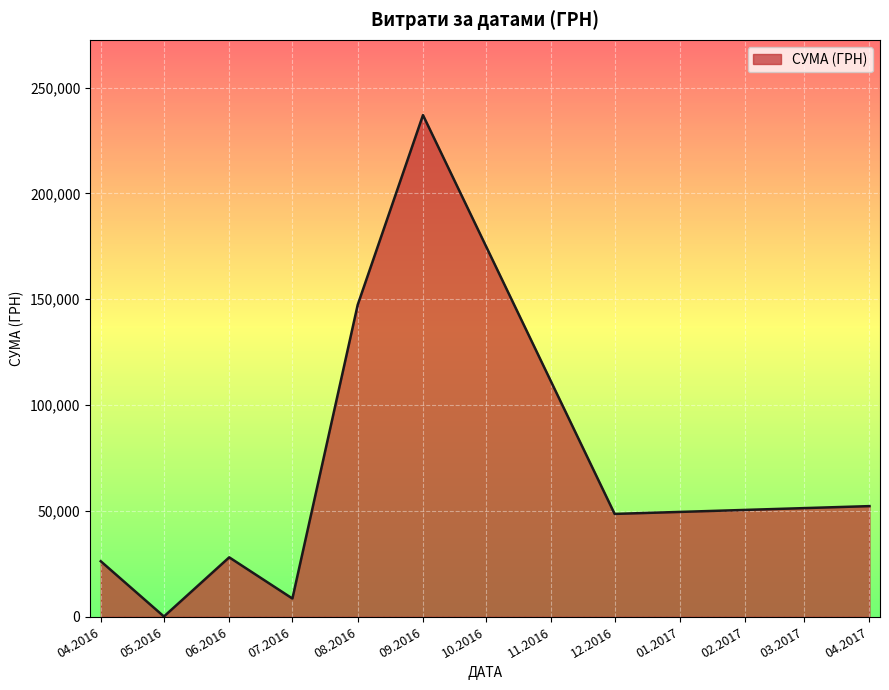

Approximately how many times larger is the value at 12.2016 compared to 04.2017?

0.9